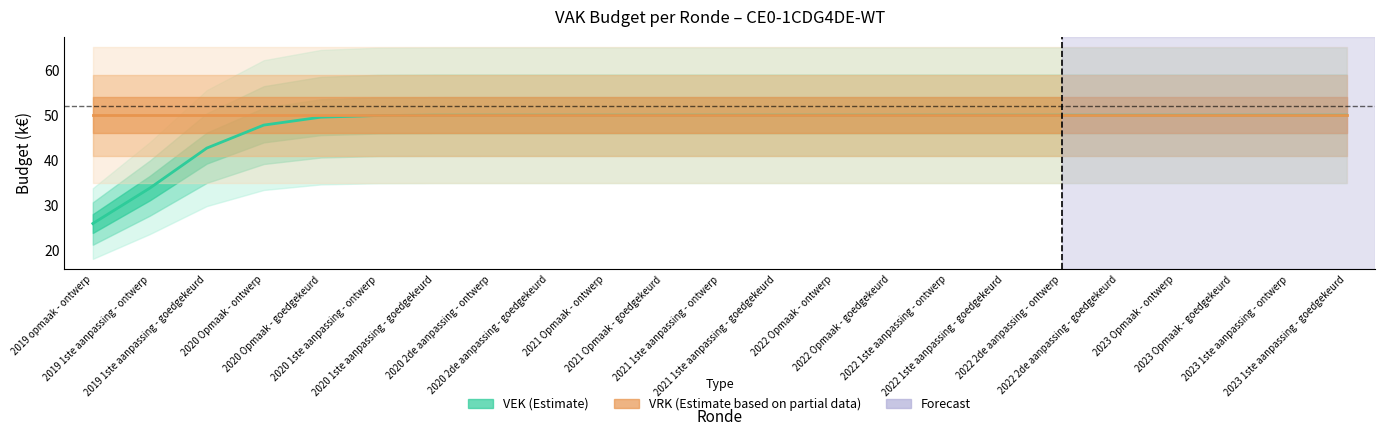

True or false: VRK and VEK cross at least once.

False